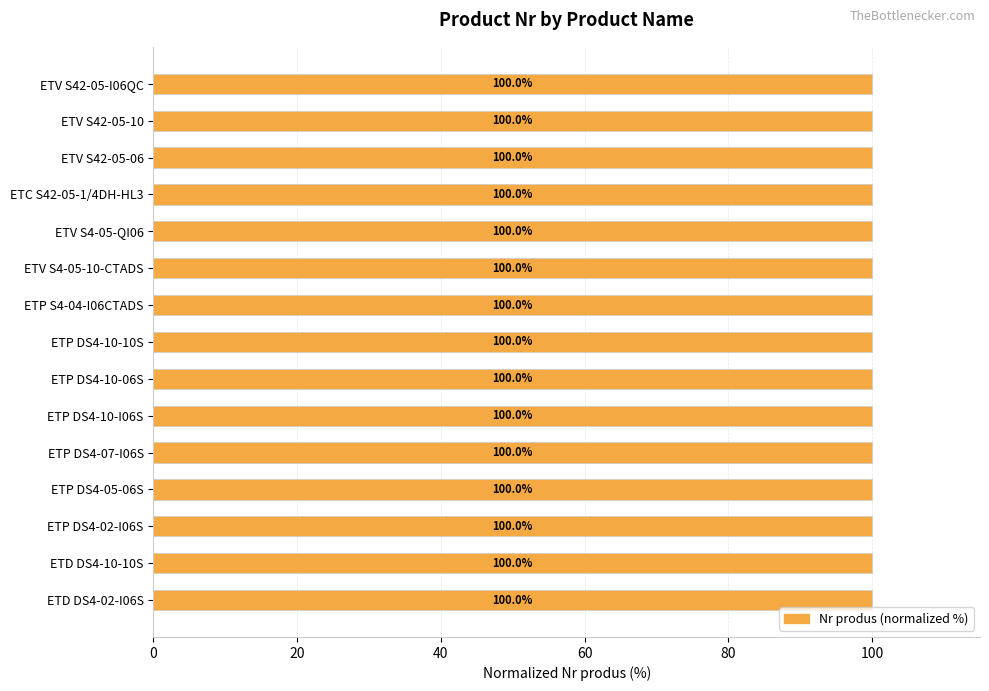

What is the average value?

100.0